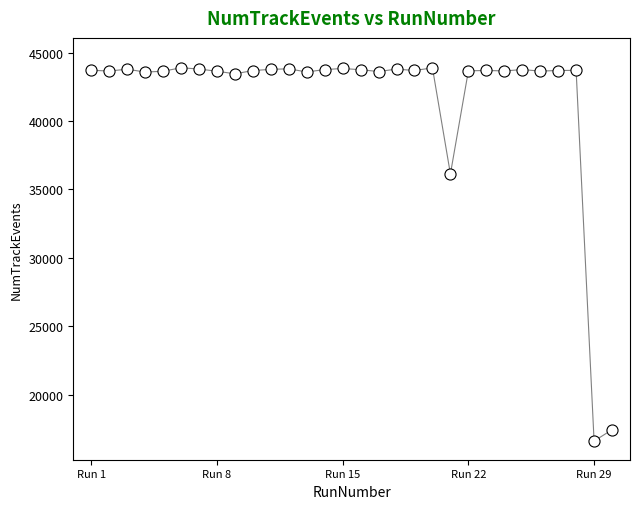

What Y value in the scatter plot is closest to 30251?

36127